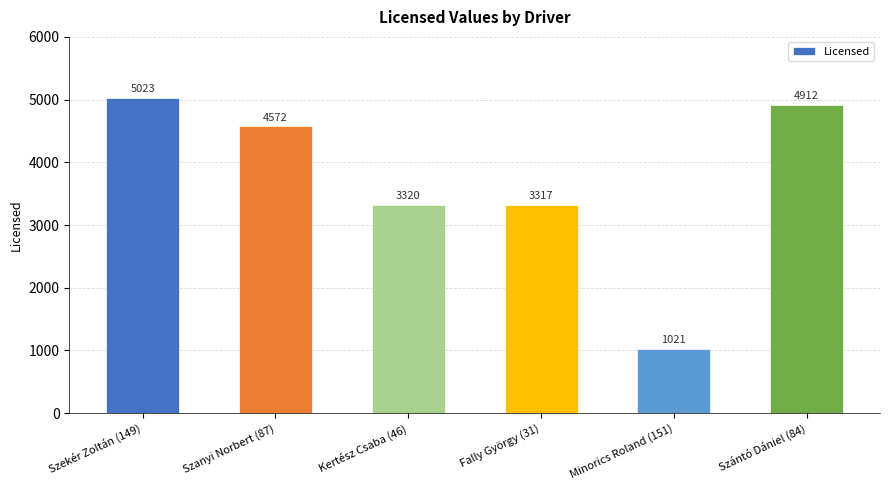

What is the greatest value displayed?

5023